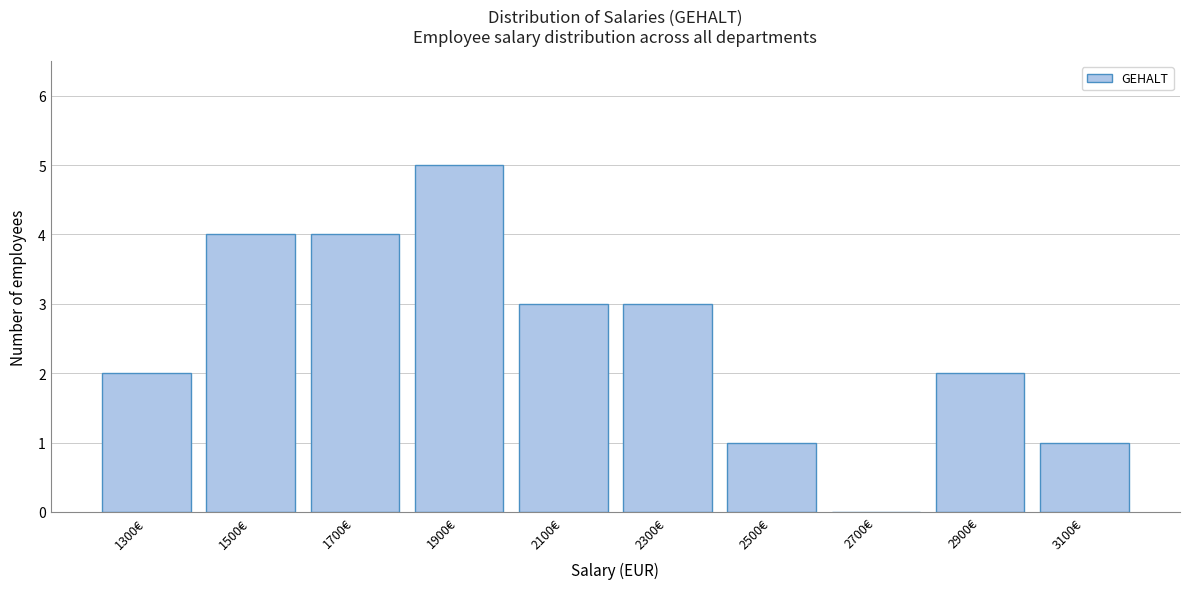

Reading left to right, what are all the values shown in this chart?

1300€=2	1500€=4	1700€=4	1900€=5	2100€=3	2300€=3	2500€=1	2700€=0	2900€=2	3100€=1